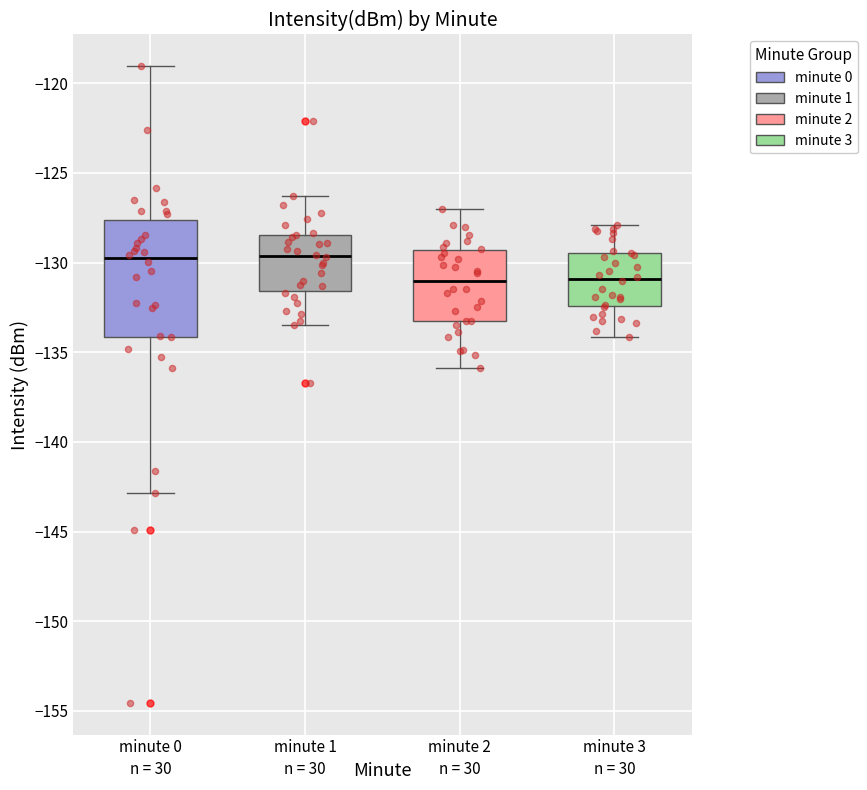

Which box is the tallest, from its lower edge to its upper edge?

minute 0